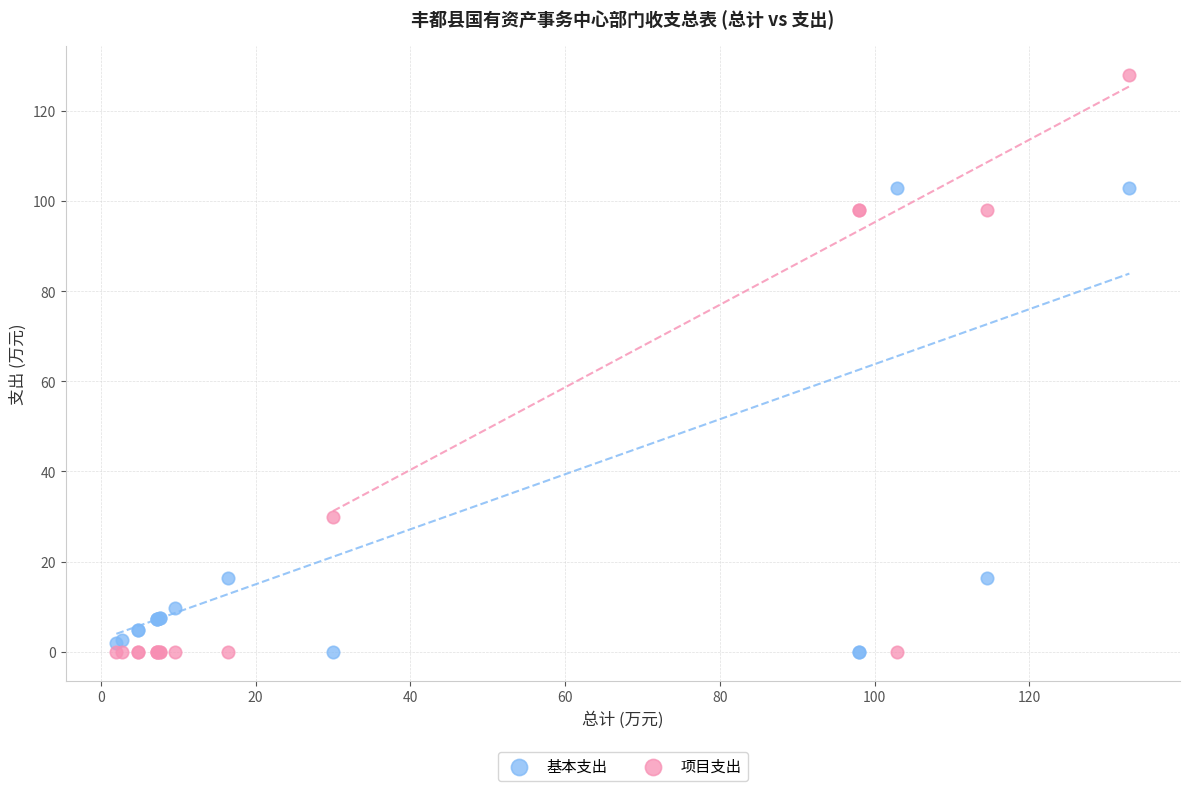

Which series has the largest Y range (max minus min)?

项目支出